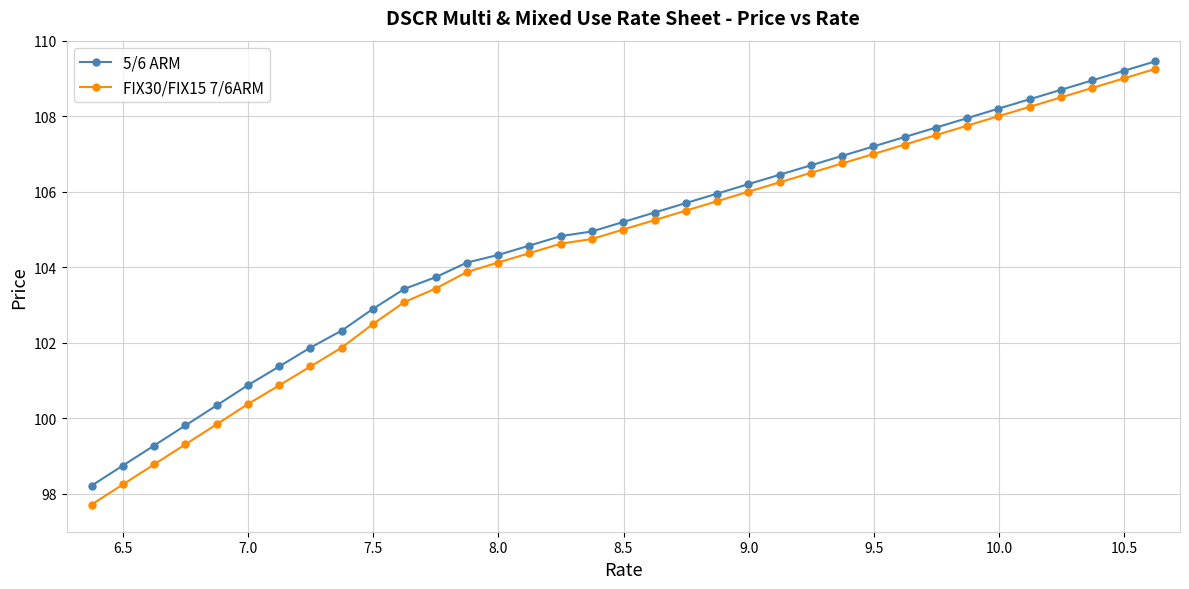

What is the difference between the maximum and second lowest values in the FIX30/FIX15 7/6ARM series?

11.0